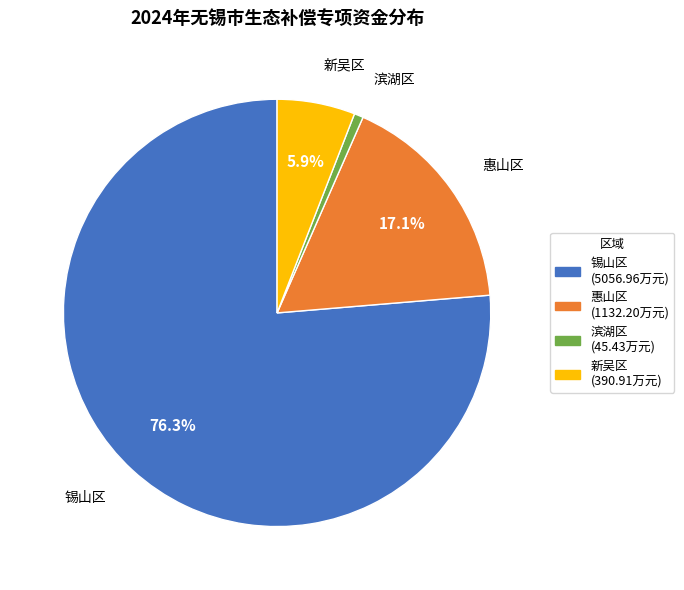

What is the largest slice in the pie chart?

锡山区